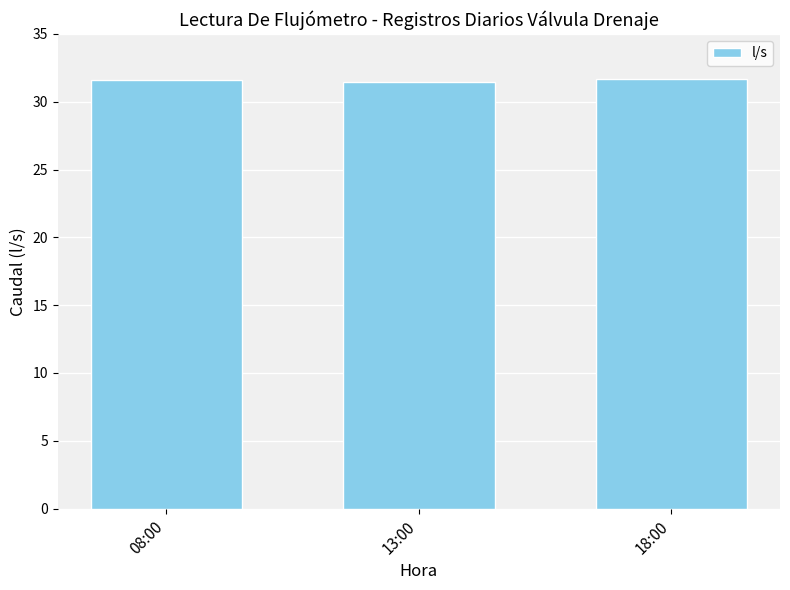

True or false: the data shows 31.6 at 08:00.

True